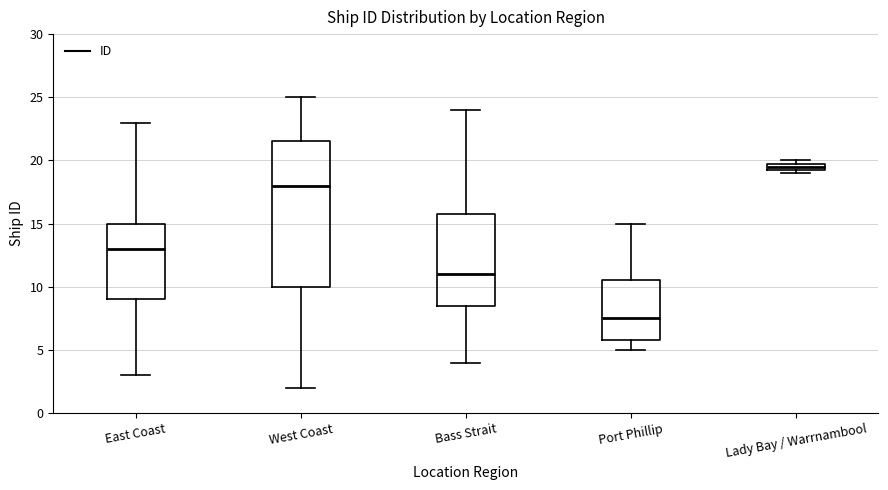

Which box has the highest median line?

Lady Bay / Warrnambool